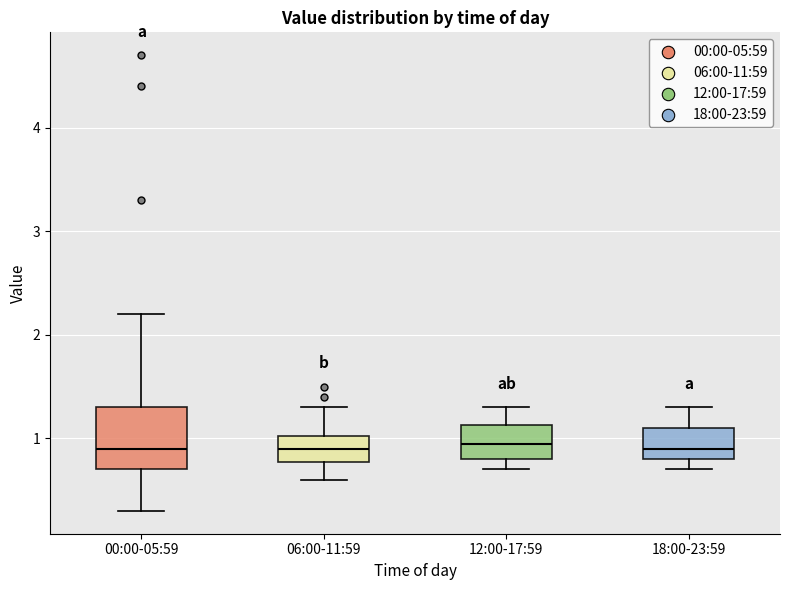

Reading left to right, transcribe this box plot: for each box, give where its median line is, the range the box spans, and where its two whiskers end, as read against the y-axis. The values are not printed on the chart, so give them approximately, as read against the axis.

00:00-05:59: median 0.9, box 0.7 to 1.3, whiskers 0.3 to 2.2
06:00-11:59: median 0.9, box 0.8 to 1.0, whiskers 0.6 to 1.3
12:00-17:59: median 1.0, box 0.8 to 1.1, whiskers 0.7 to 1.3
18:00-23:59: median 0.9, box 0.8 to 1.1, whiskers 0.7 to 1.3